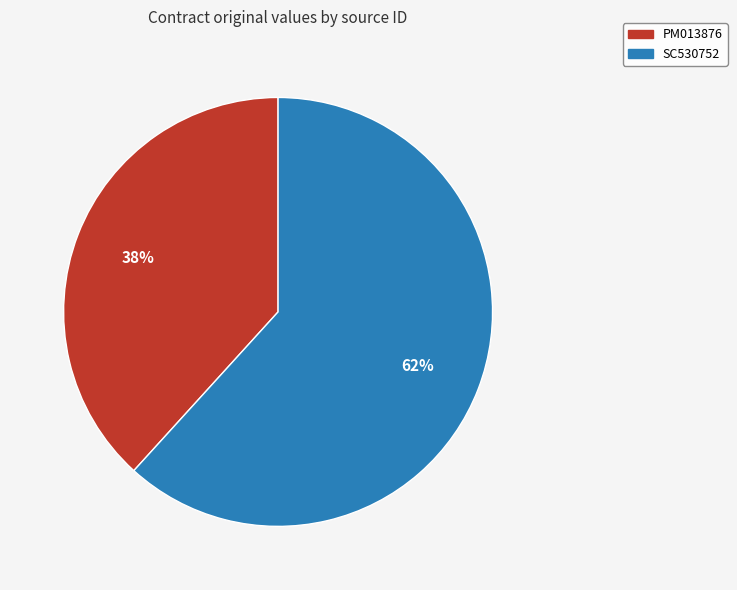

Rank the categories by value from lowest to highest.

PM013876, SC530752